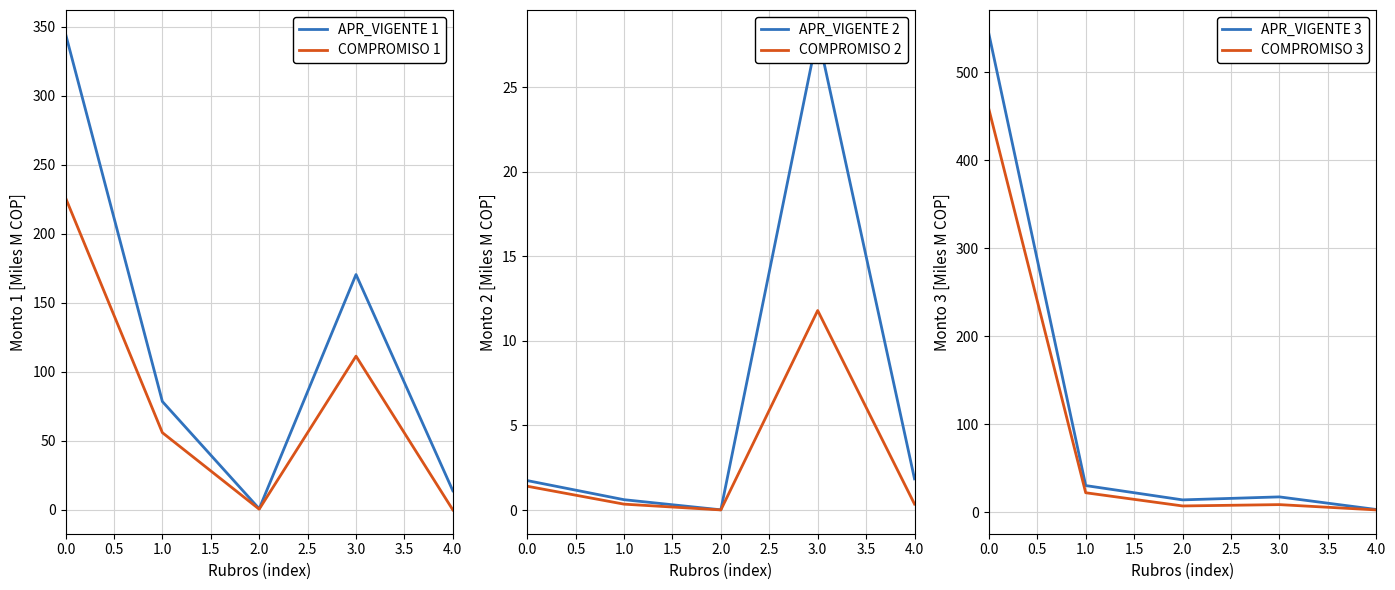

How many values in the APR_VIGENTE 1 series are below 78?

2